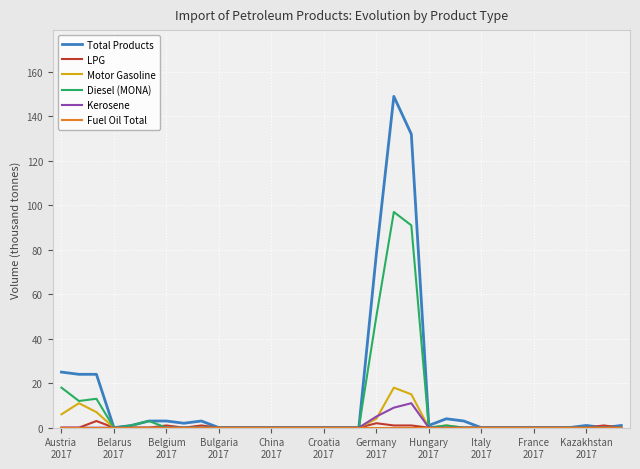

What is the highest value of the Diesel (MONA) series?

97